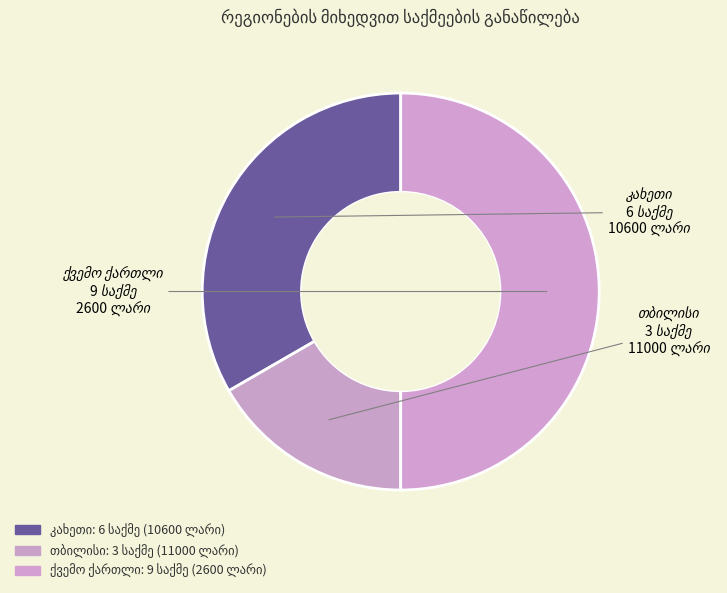

What is the change in value from თბილისი to ქვემო ქართლი?

+6